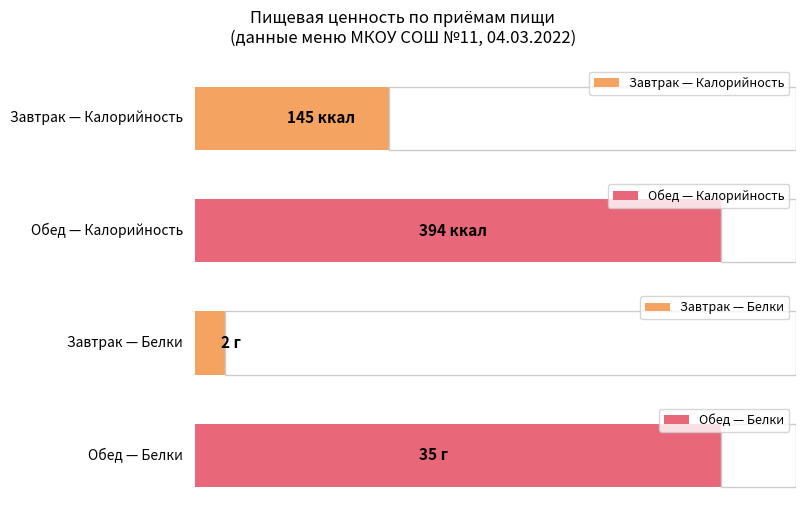

What position from the right is Обед?

1